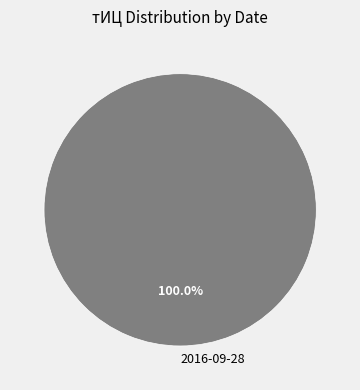

Does 2016-09-28 represent more than half of the total?

Yes